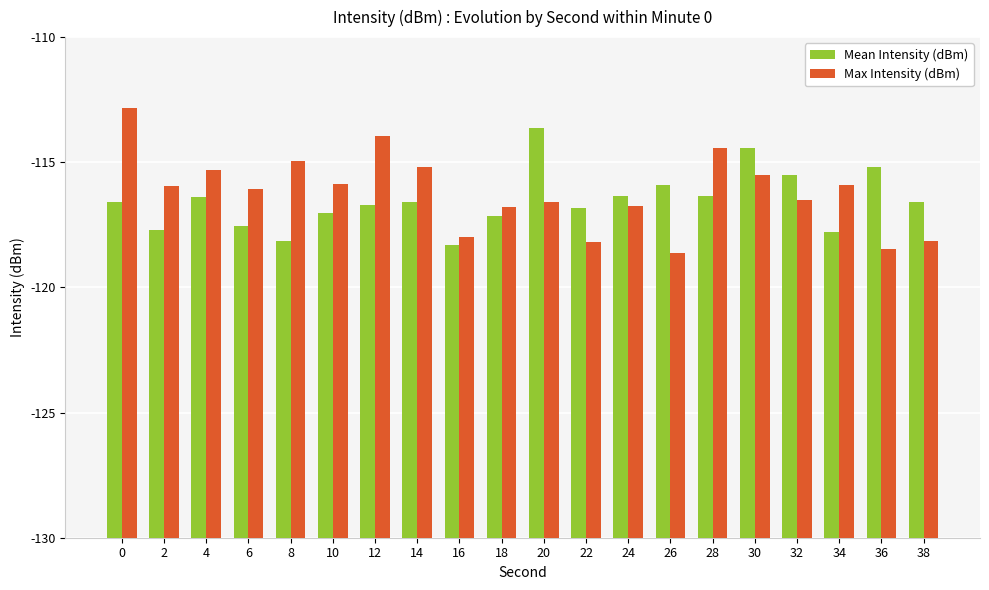

Is the value of Max Intensity (dBm) at 10 greater than the value of Mean Intensity (dBm) at 18?

Yes